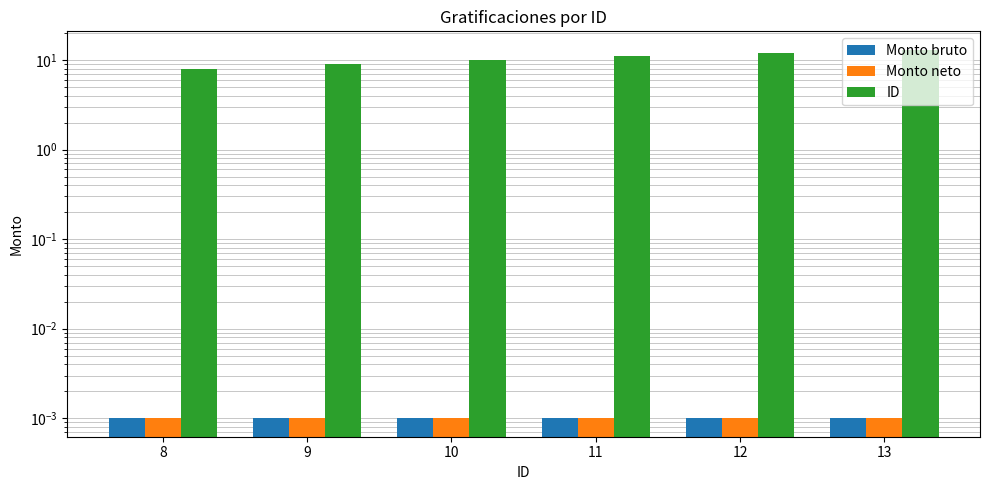

What are all the series names shown in the legend?

Monto bruto, Monto neto, ID